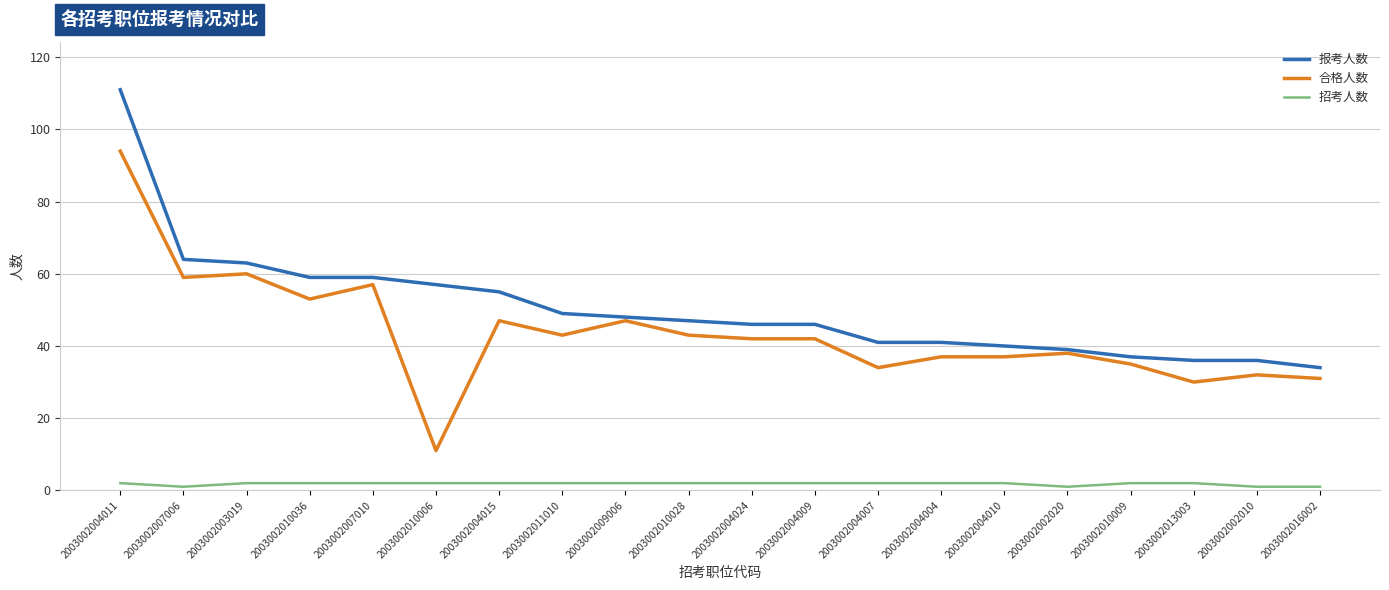

Which category has the highest value in the 报考人数 series?

2003002004011